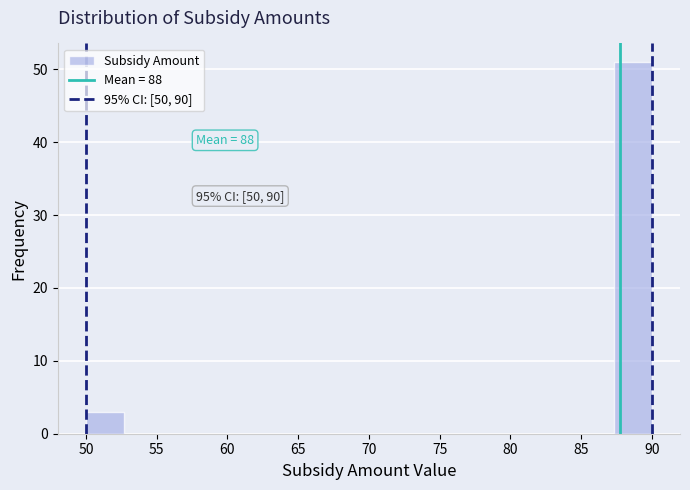

Over which range of the x-axis is the bar tallest?

87.5 to 90.0